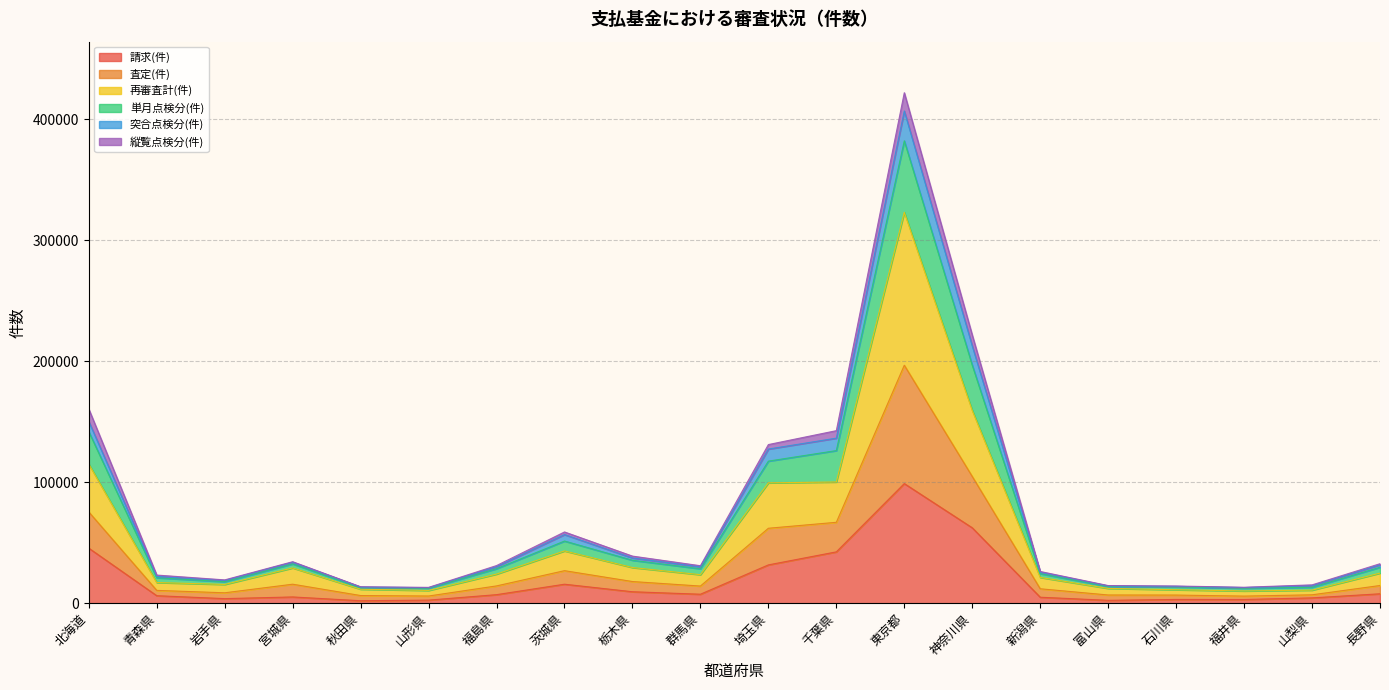

At which label does 請求(件) reach its peak?

東京都